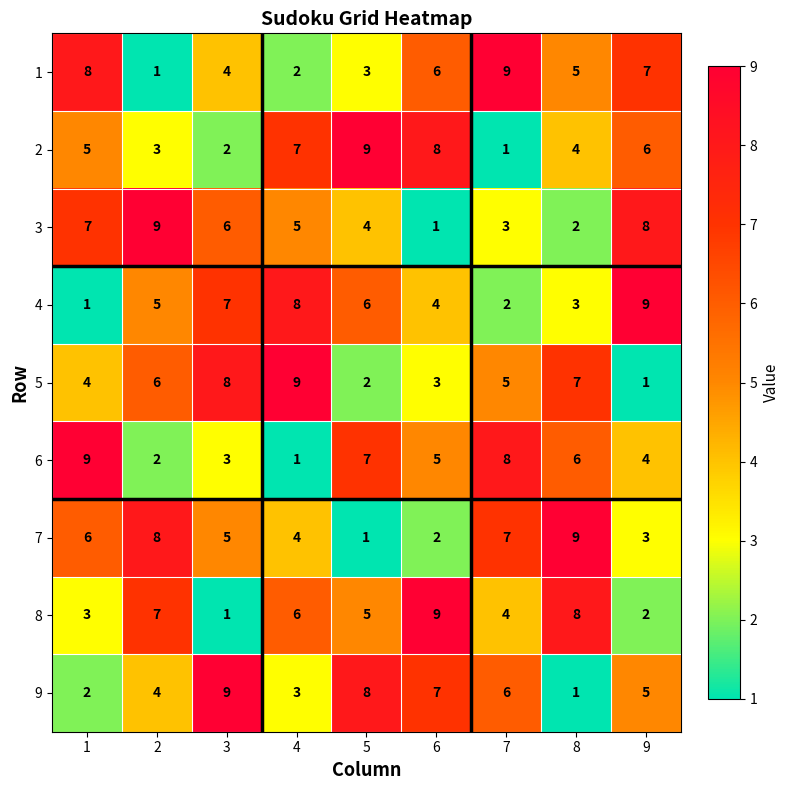

True or false: 2 has a value of 8 at 6.

True